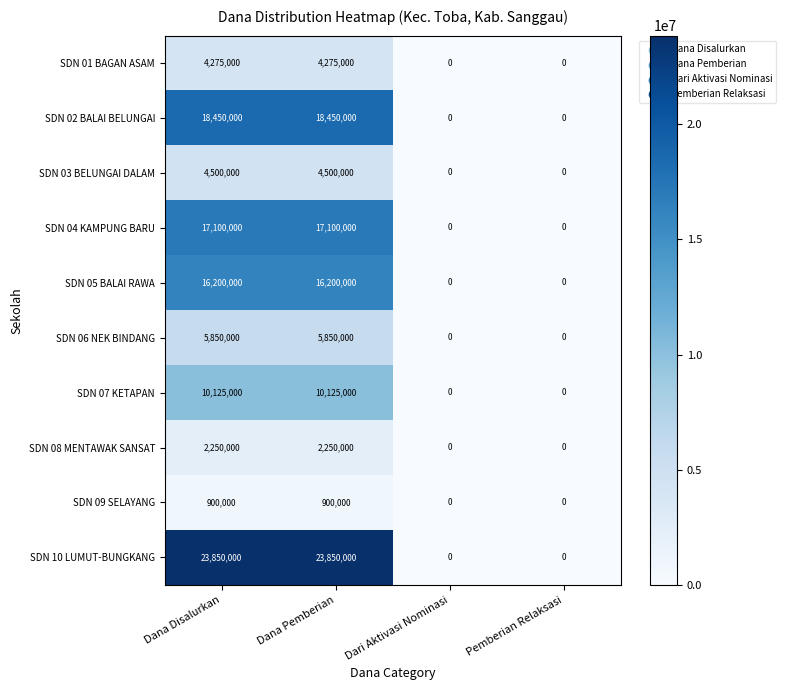

Count the SDN 09 SELAYANG values in the range 0 to 900000.

4